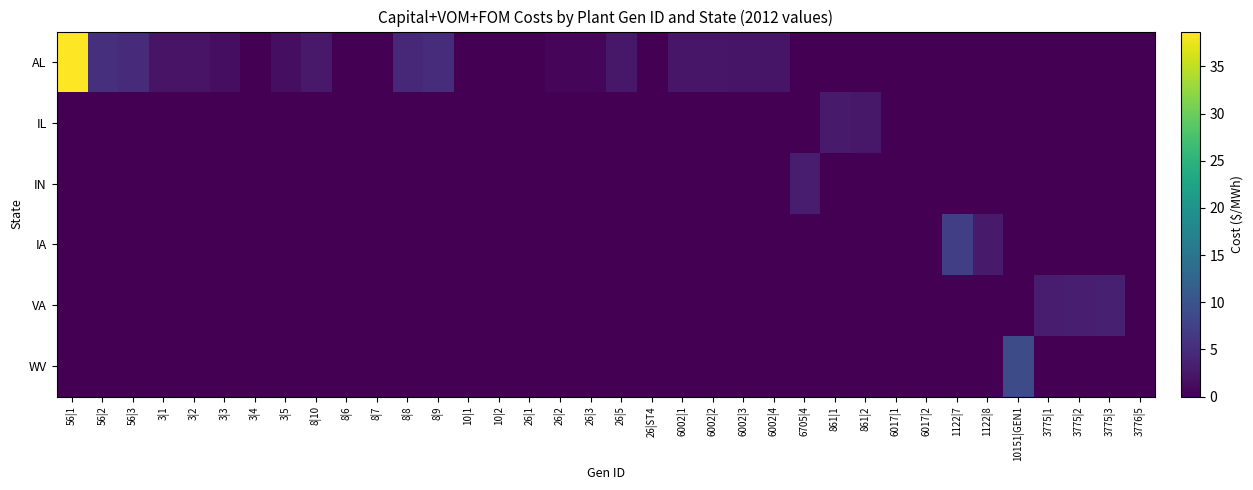

Which series has the largest total across all categories?

AL